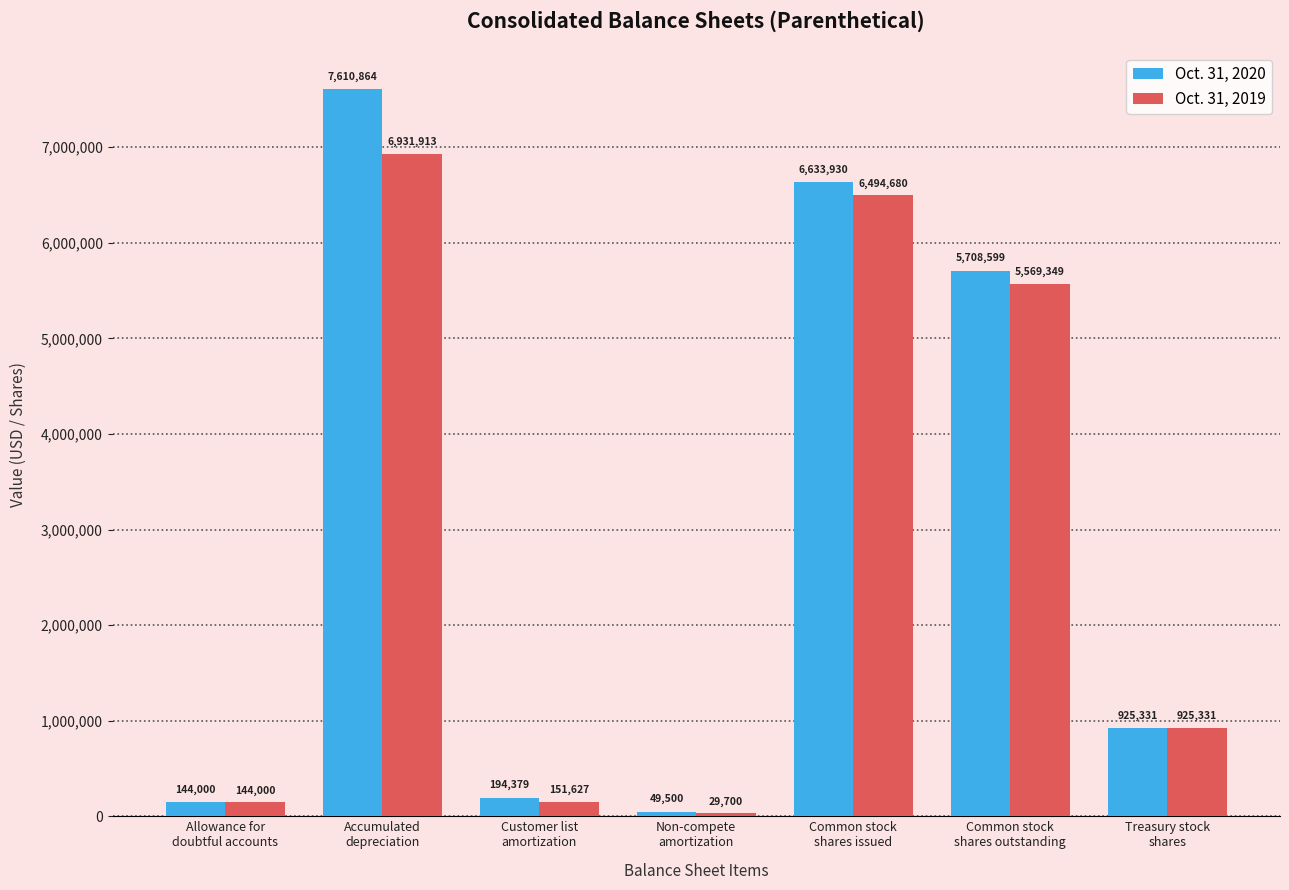

At which label does Oct. 31, 2020 first exceed 925331?

Accumulated
depreciation